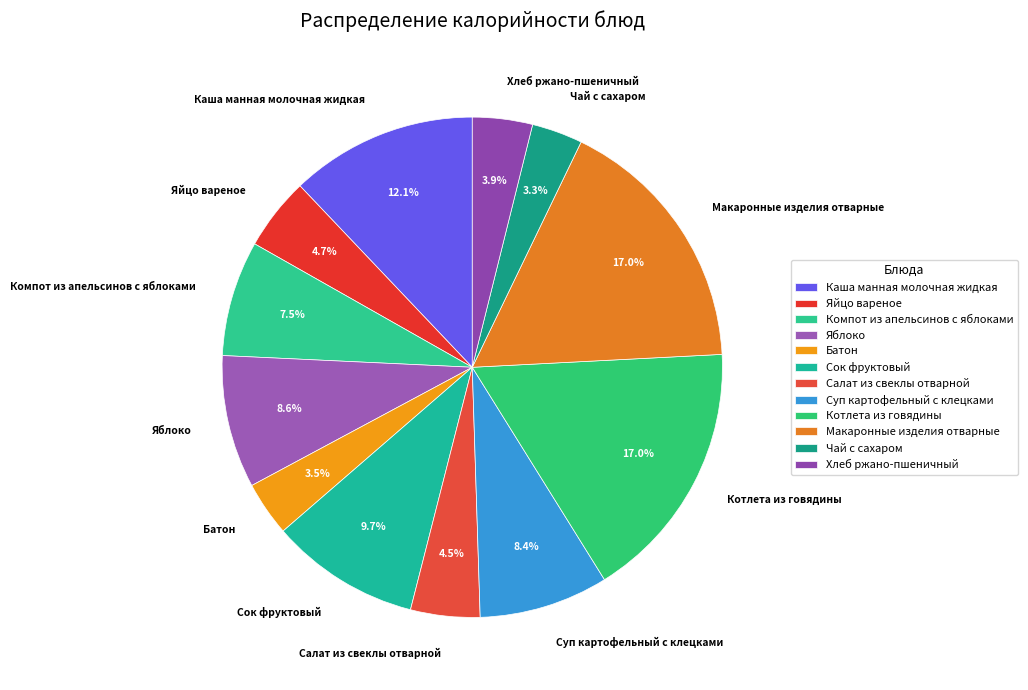

Does Яйцо вареное represent more than half of the total?

No